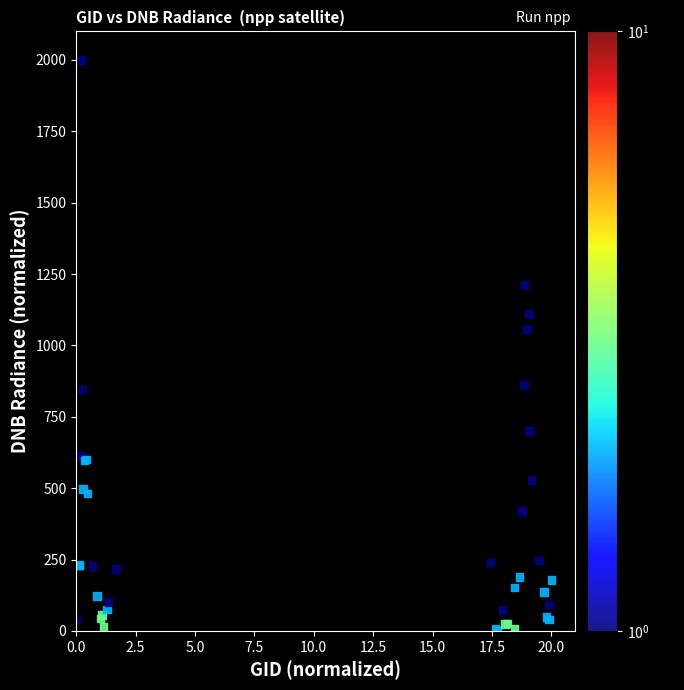

What Y value in the scatter plot is closest to 1000?

1056.9